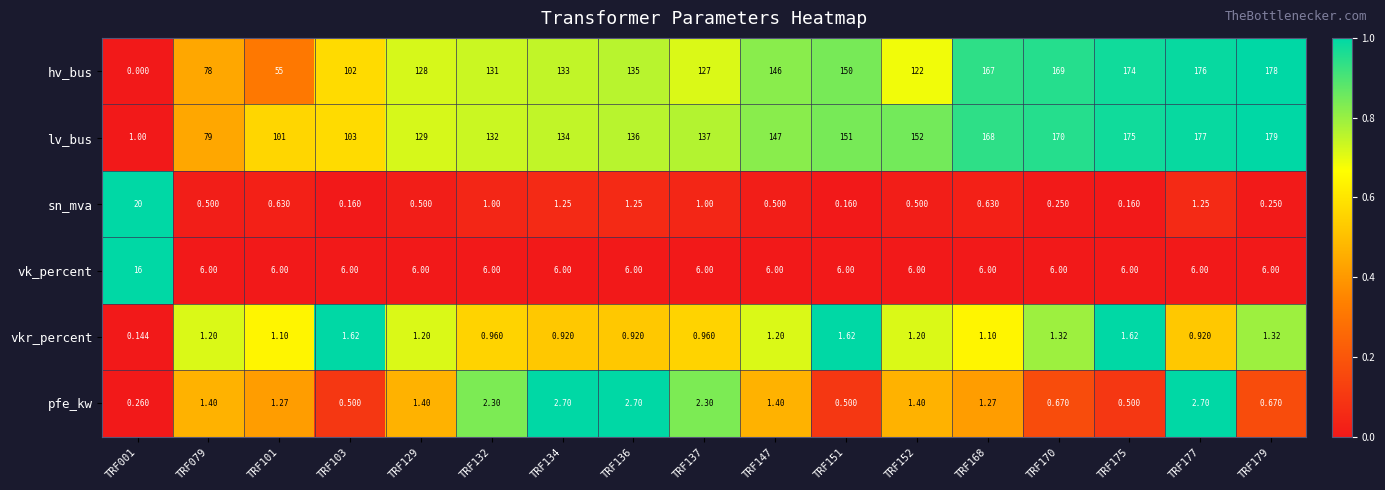

Is the value of sn_mva at TRF132 greater than the value of hv_bus at TRF134?

No